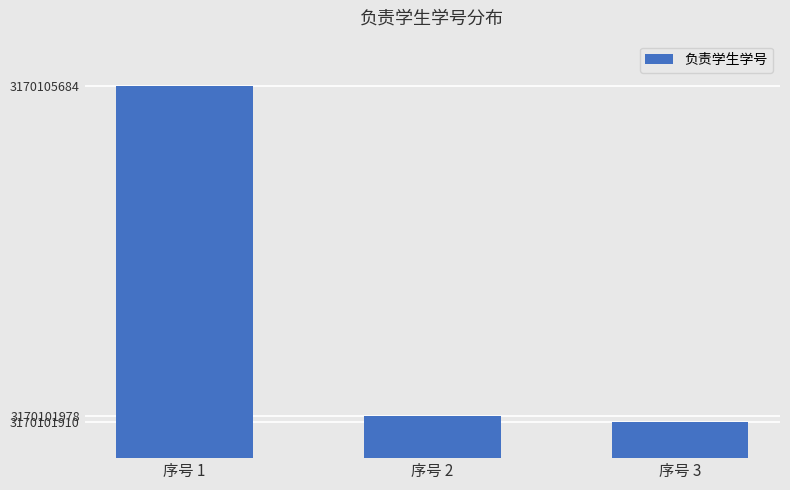

What is the difference between the values at 序号 2 and 序号 3?

68